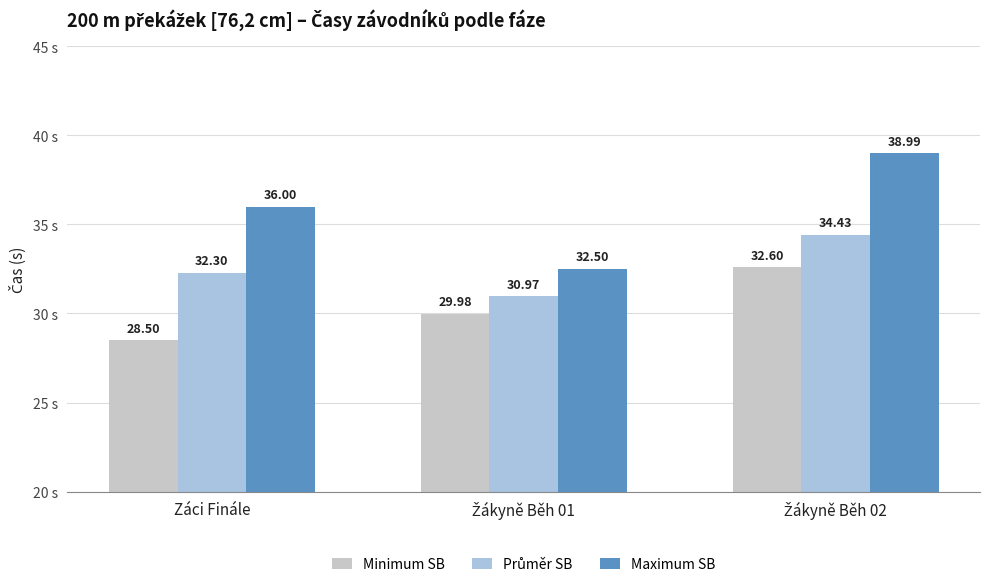

What is the difference between the maximum and minimum values in the Maximum SB series?

6.5